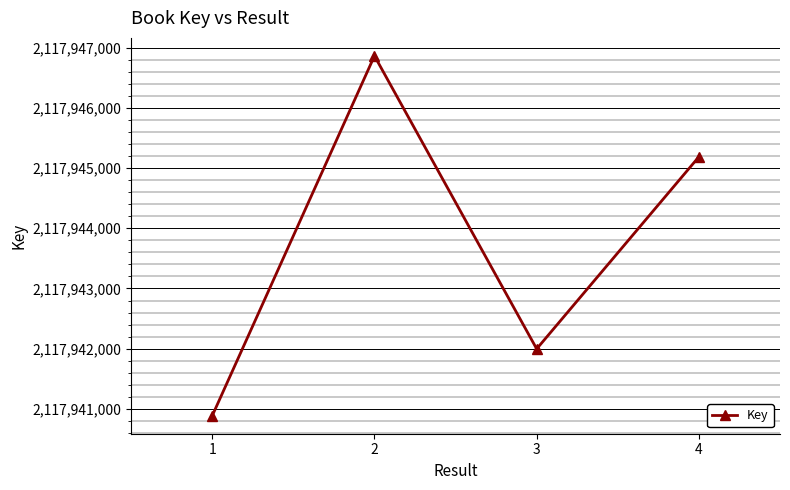

The value at 2 is 2117946863. True or false?

True